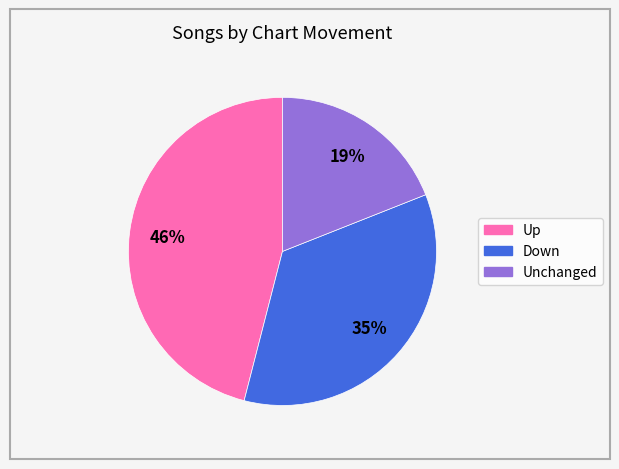

Between Down and Unchanged, which is larger?

Down